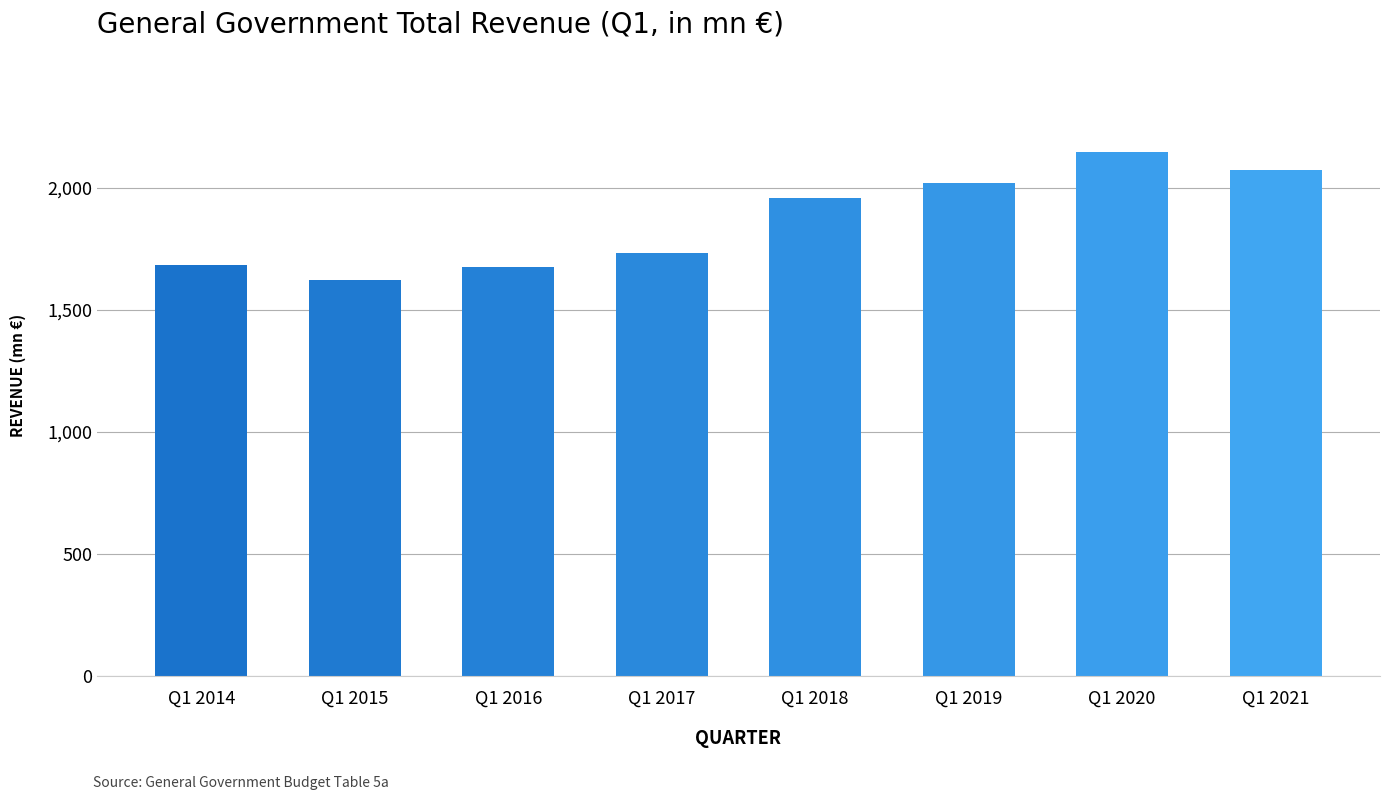

Which has a higher value, Q1 2018 or Q1 2017?

Q1 2018